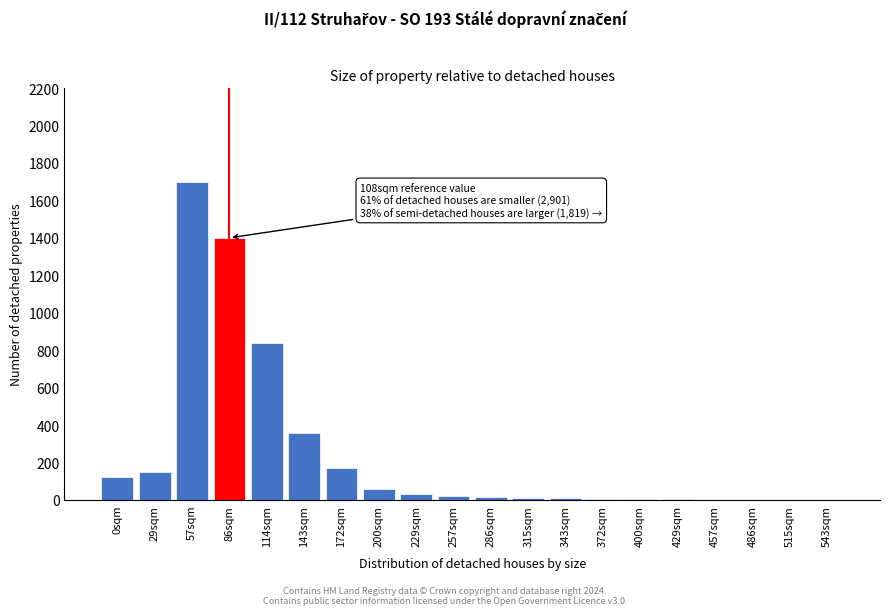

At which category does the chart reach its peak across all series?

57sqm